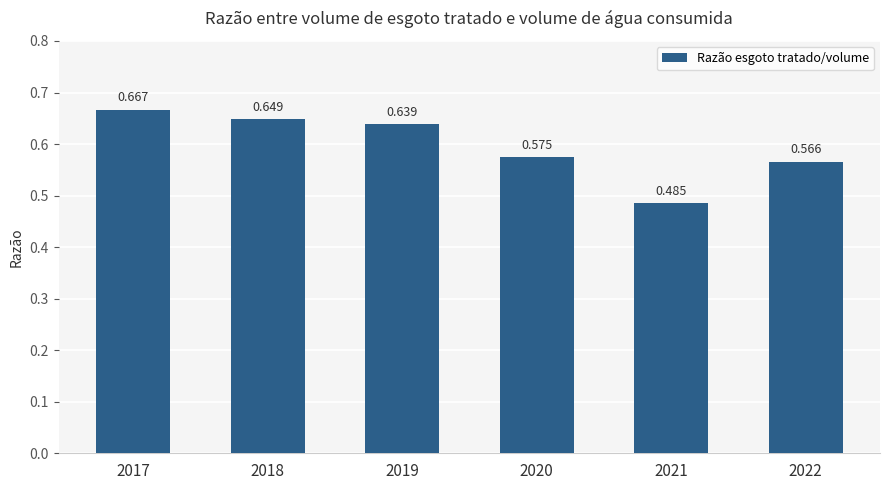

Are the bars horizontal?

No